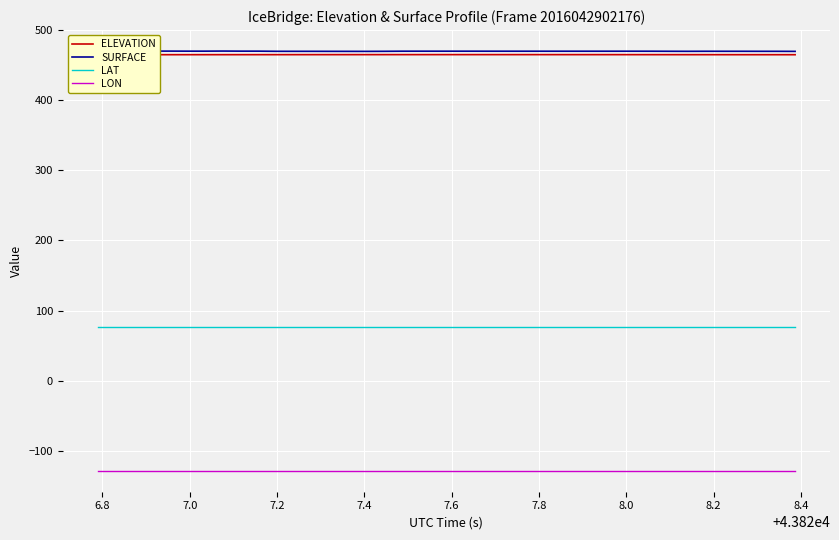

Count the number of data series in this chart.

4